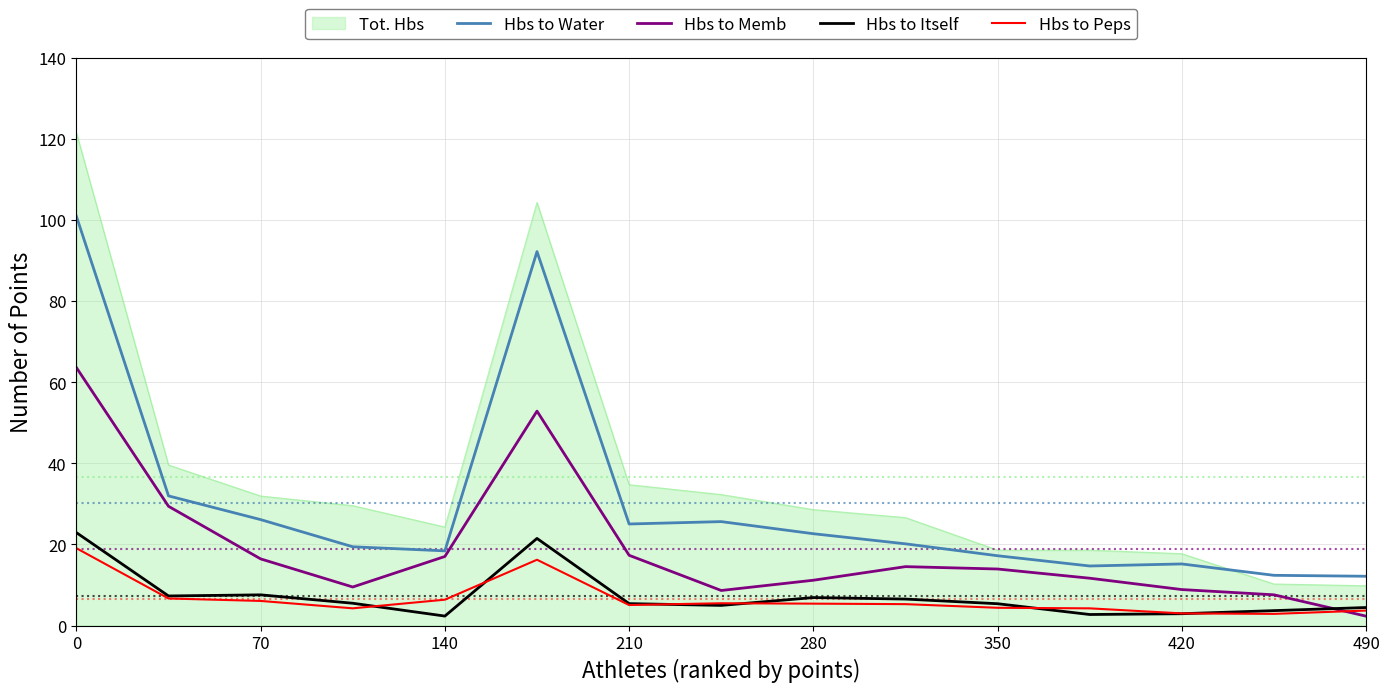

Which series has the widest spread of values?

Tot. Hbs